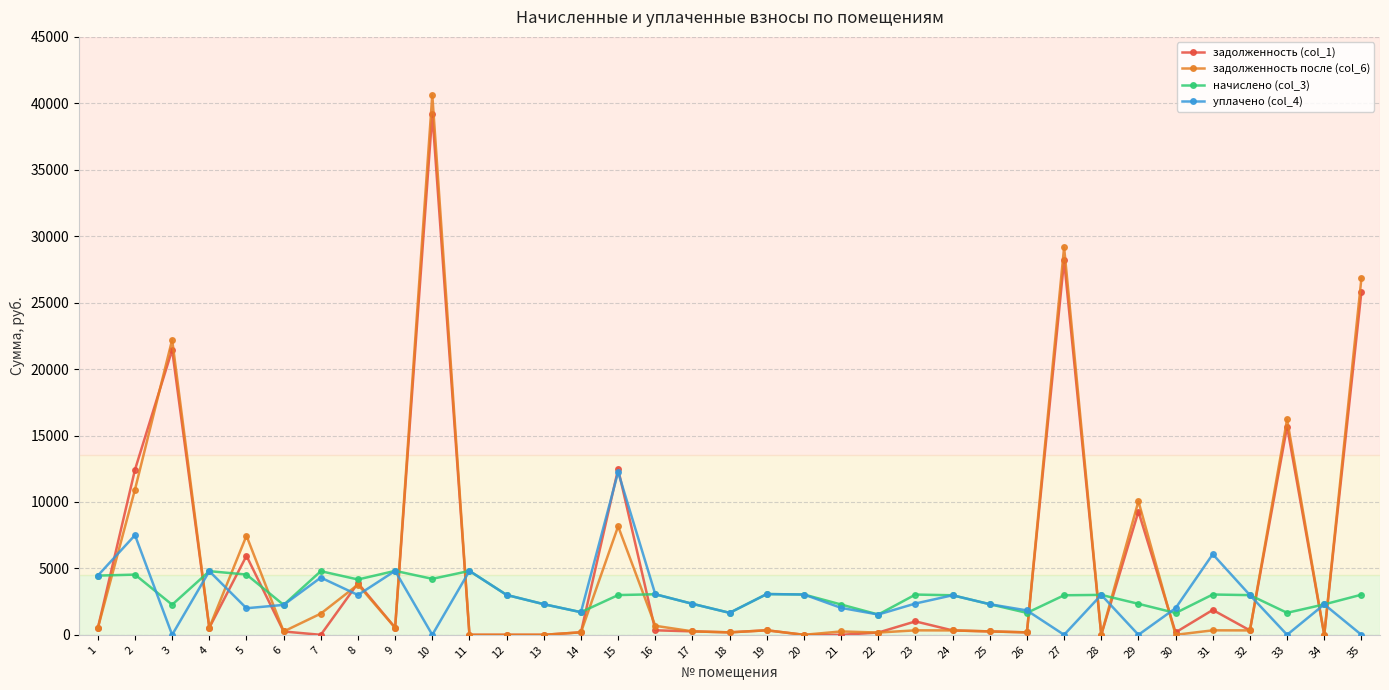

Which series has the largest range (max minus min)?

задолженность после (col_6)